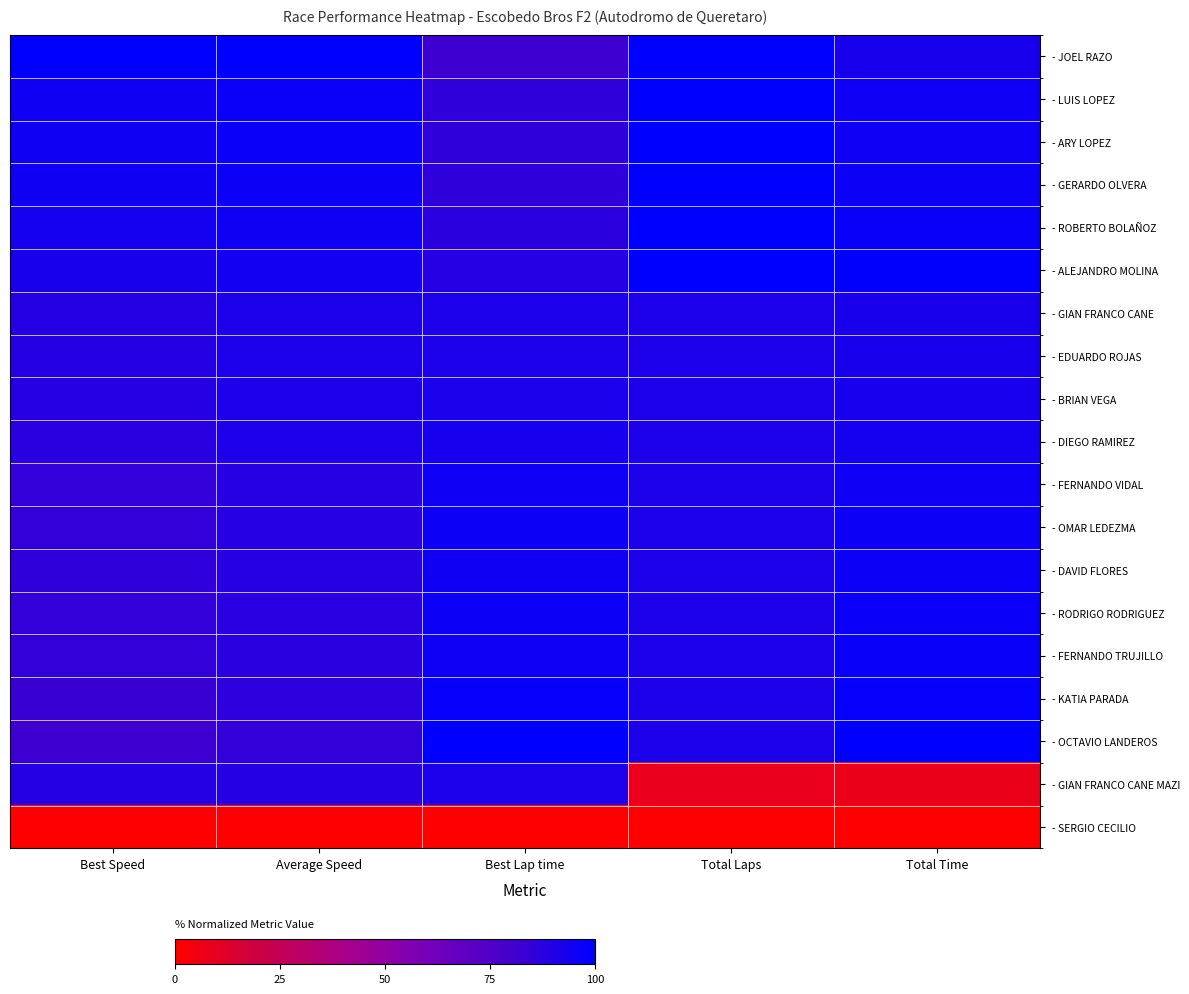

Which category has the highest value across all series?

Best Speed